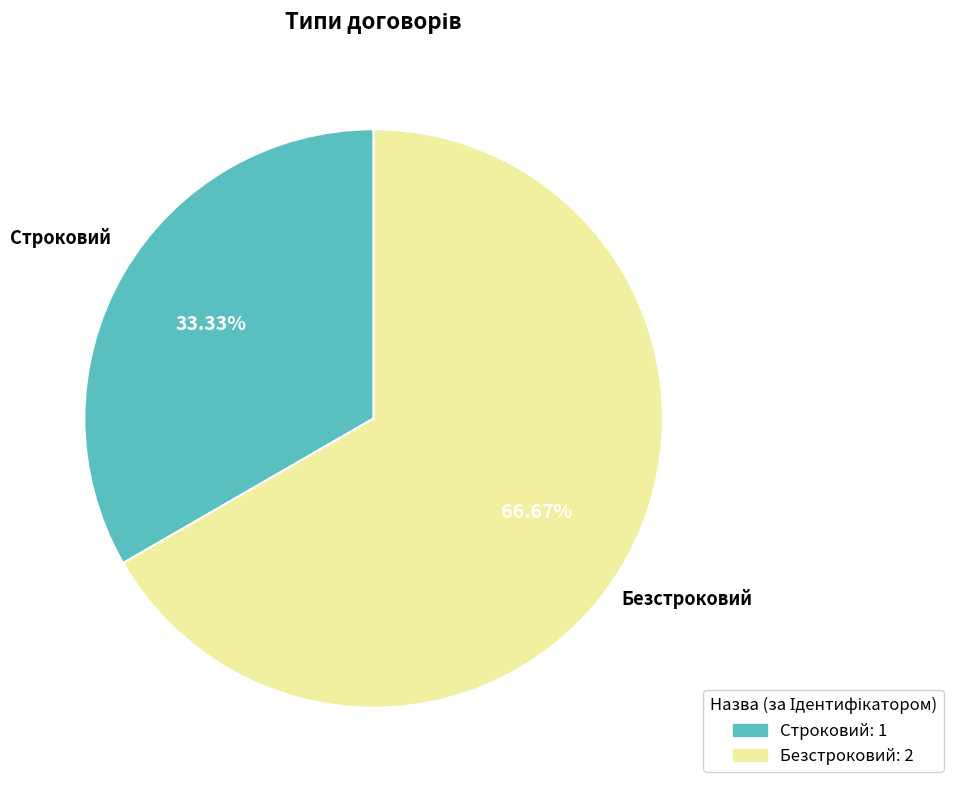

Which category has the smallest portion of the pie?

Строковий